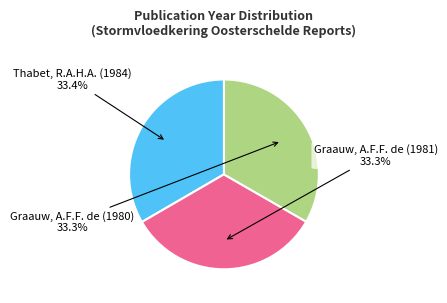

Does Thabet, R.A.H.A. (1984) represent more than half of the total?

No